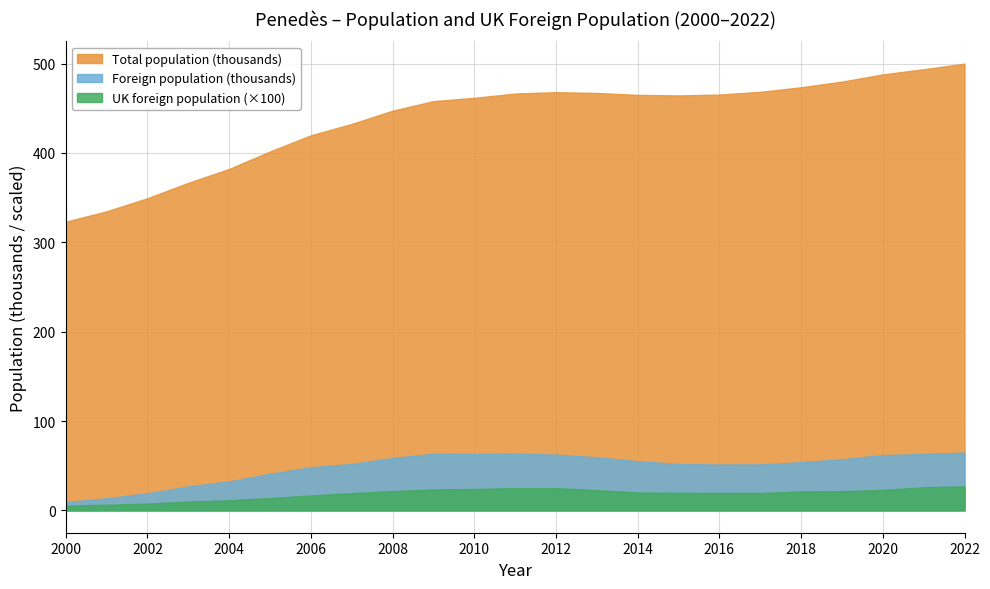

How many data points in Foreign population are above 53995?

11